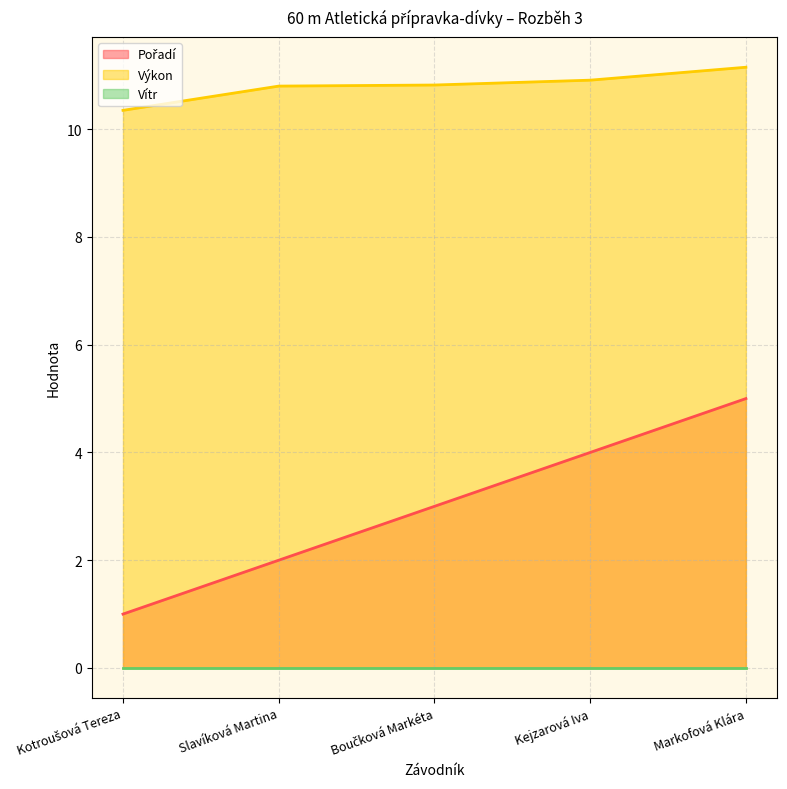

How many lines are shown in the chart?

3